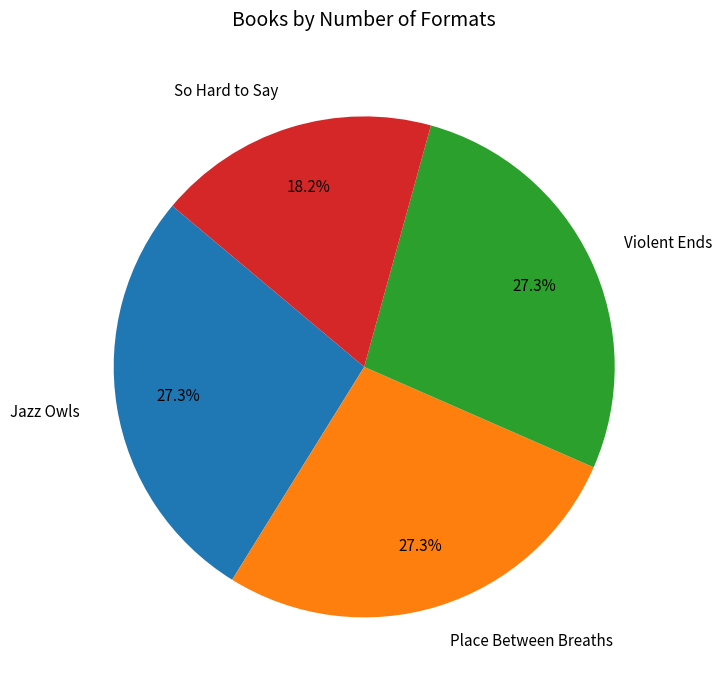

Does So Hard to Say represent more than half of the total?

No